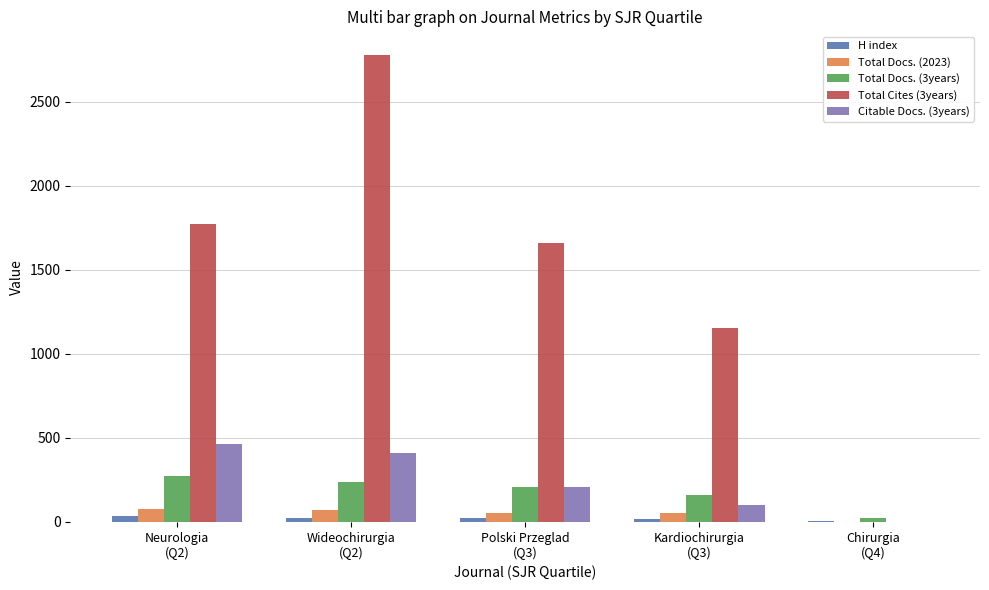

Count the number of data series in this chart.

5